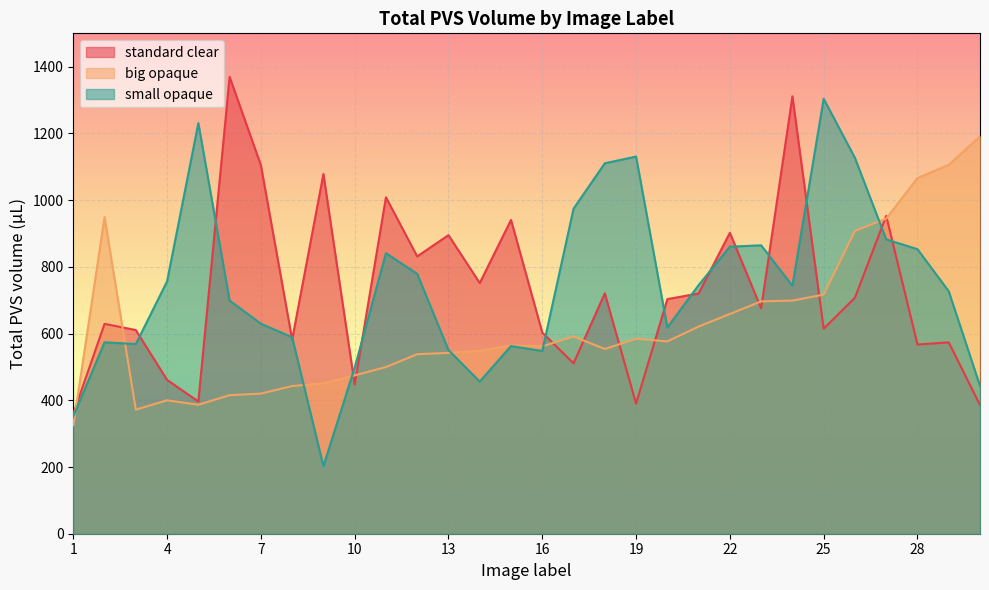

What is the maximum value shown in the chart?

1369.4